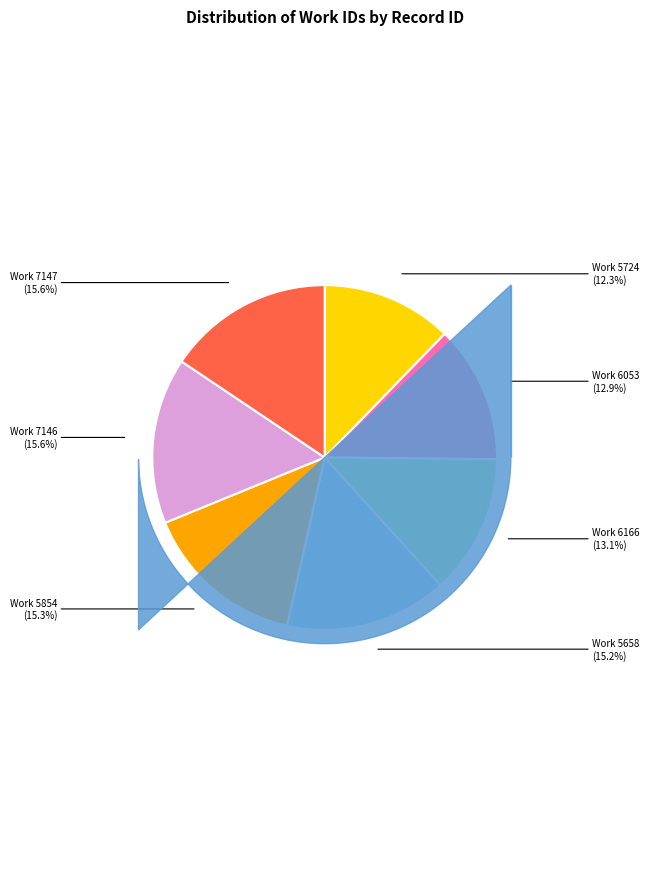

Does any single category account for the majority?

No